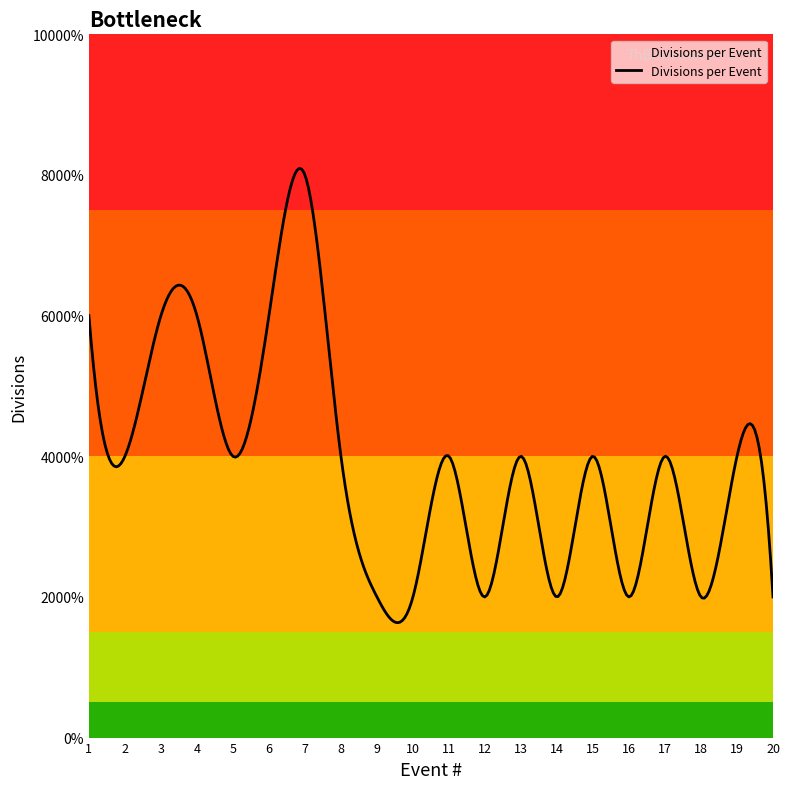

Is this an area chart (filled region under the line)?

Yes